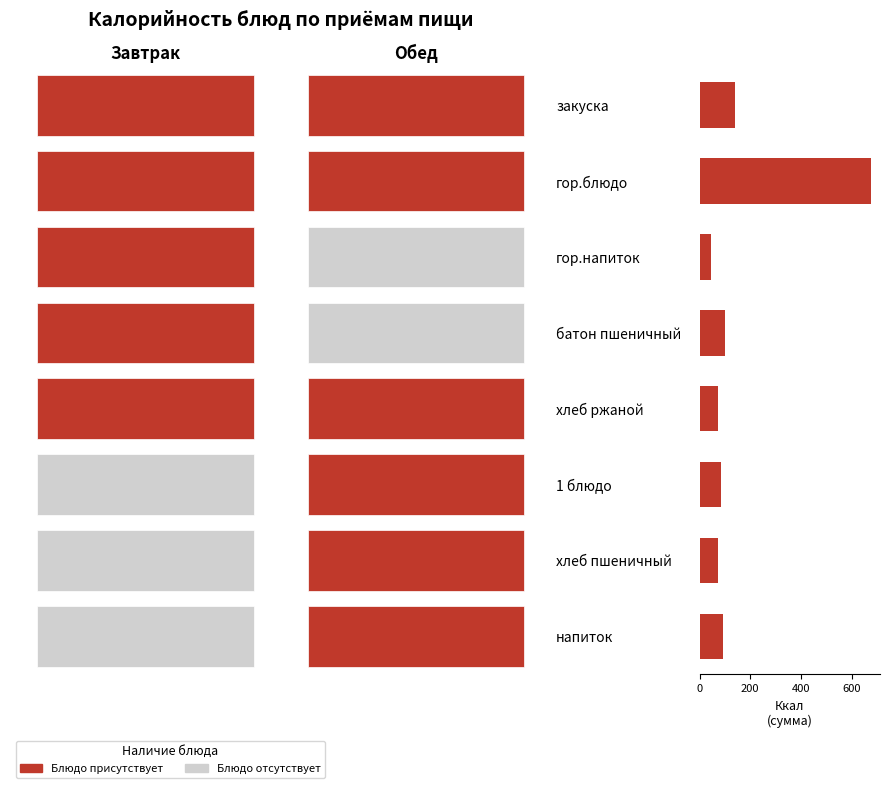

What is the minimum value shown in the chart?

45.6